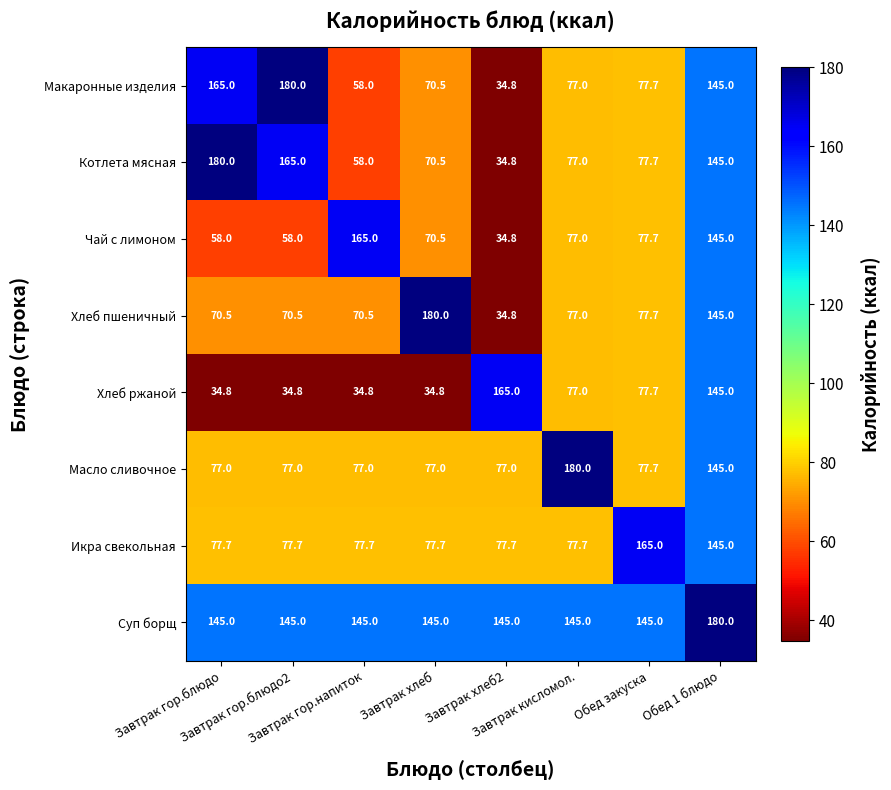

What is the maximum value shown in the chart?

180.0